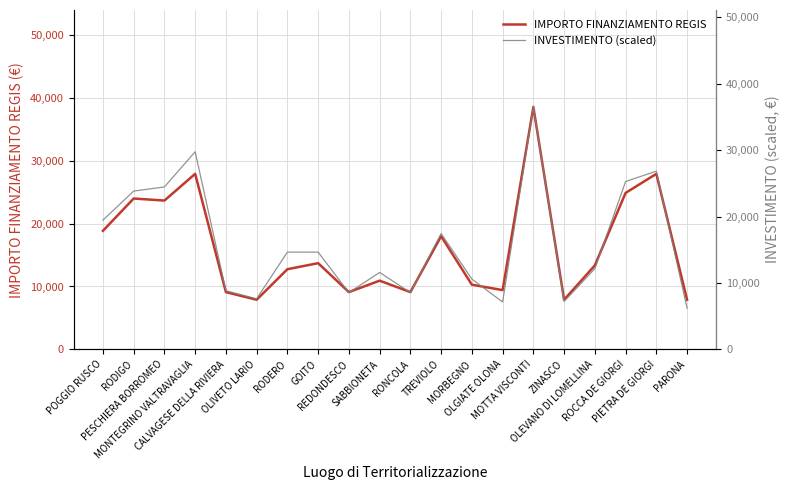

Where does the IMPORTO FINANZIAMENTO REGIS series first go above 13354?

POGGIO RUSCO